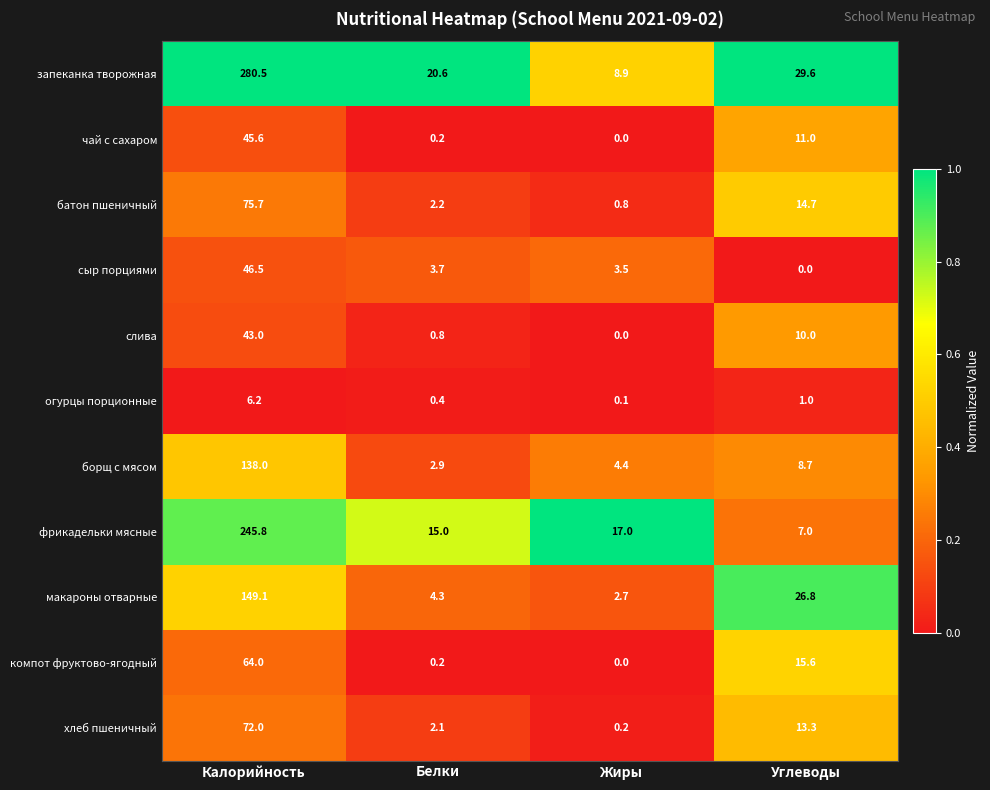

The фрикадельки мясные series shows 4.2 at Углеводы. True or false?

False